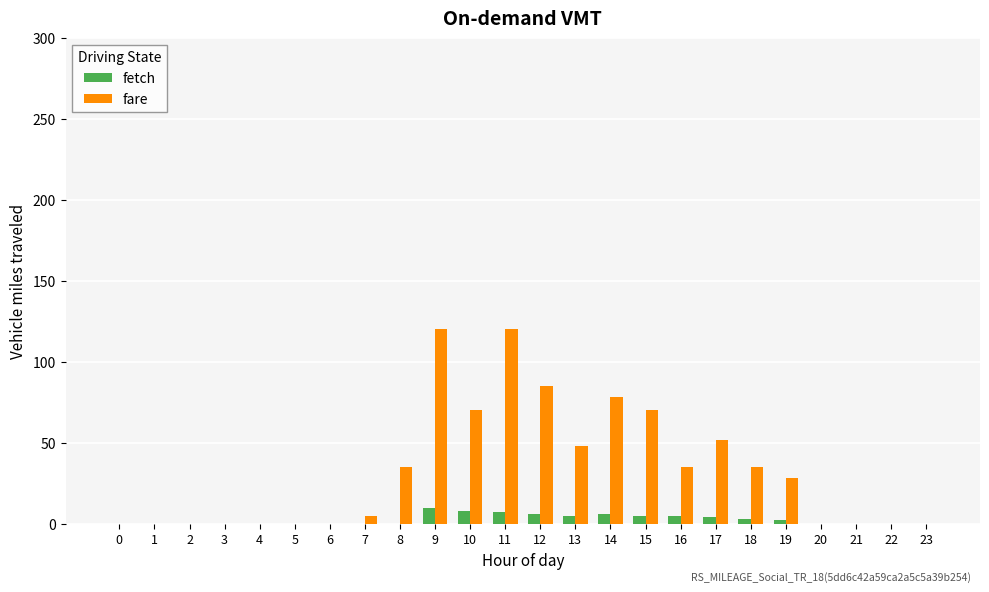

What is the highest value of the fare series?

120